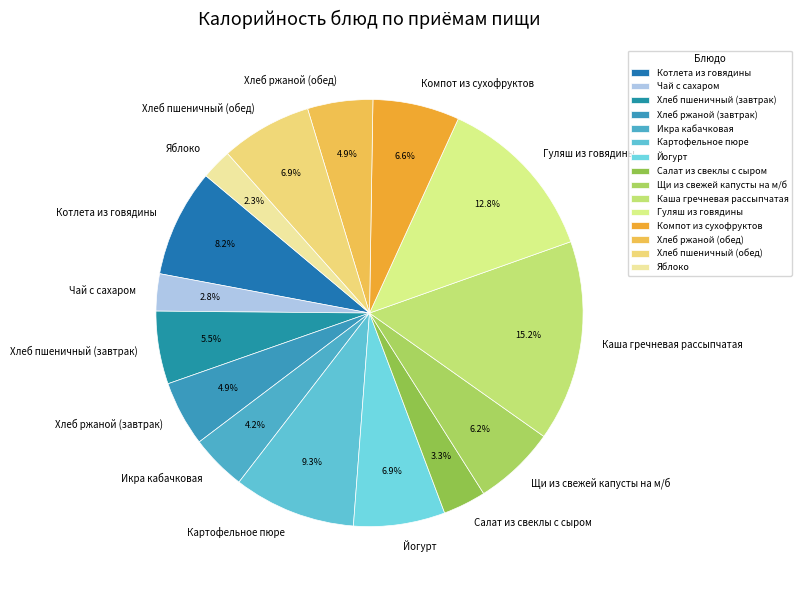

Which category has the biggest portion of the pie?

Каша гречневая рассыпчатая